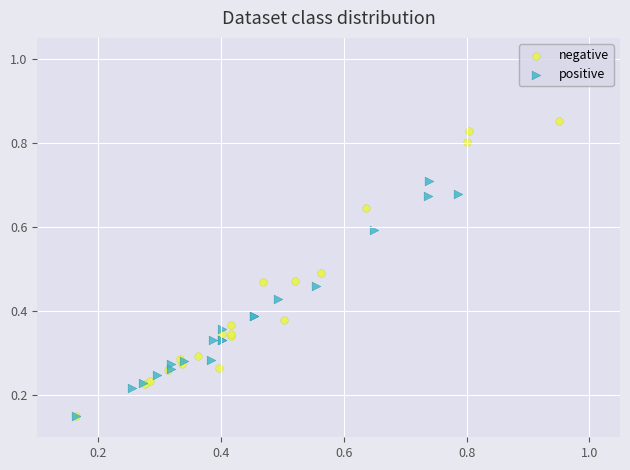

Which series has the largest Y range (max minus min)?

negative